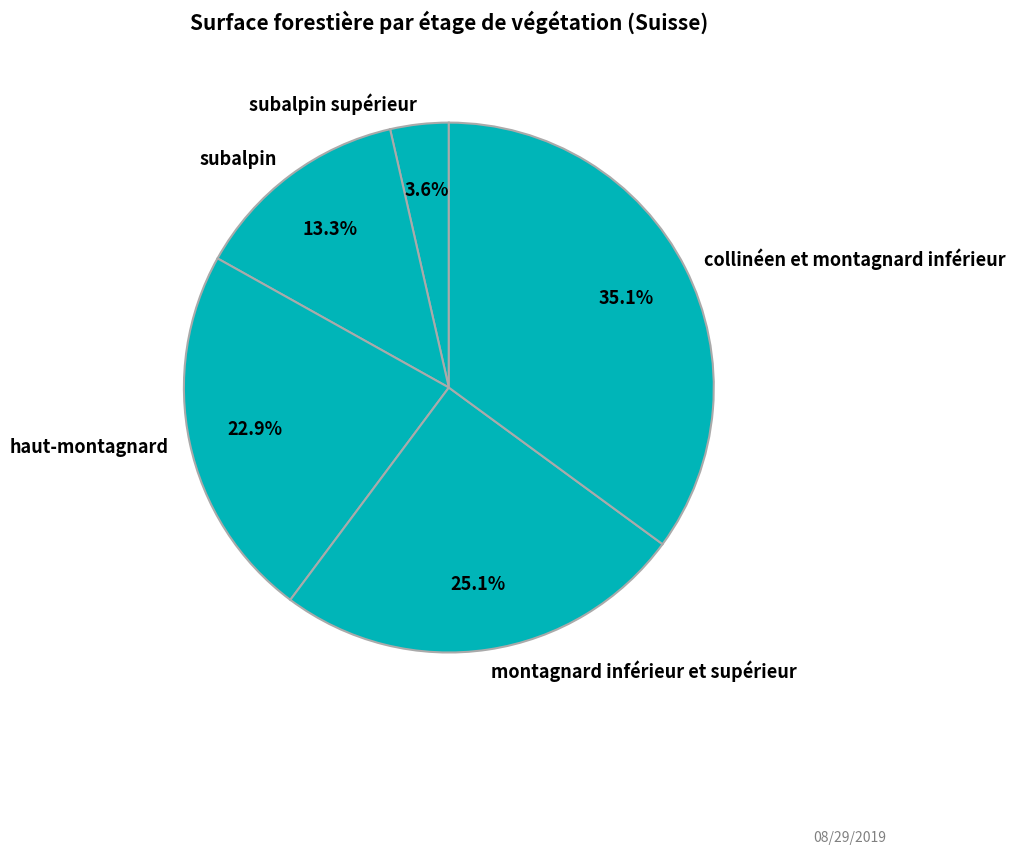

How many slices are in this pie chart?

5